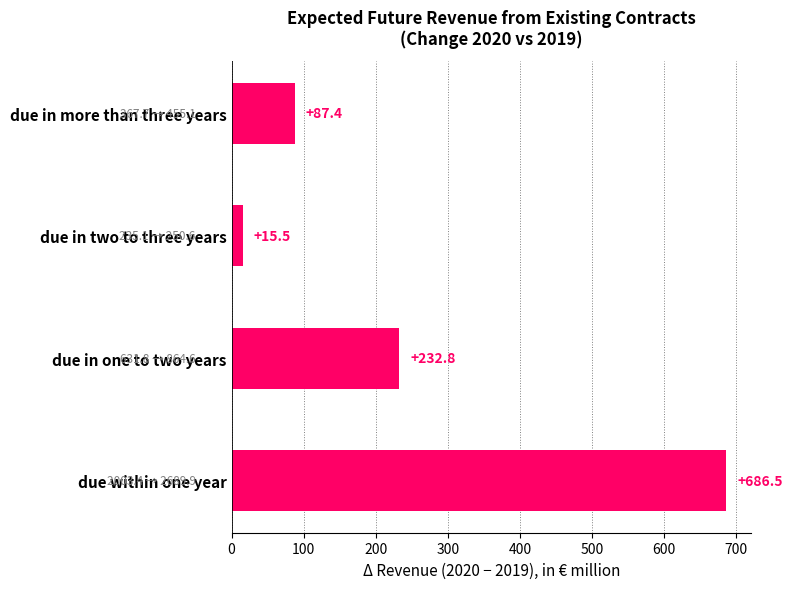

List the labels in order of value, largest first.

due within one year, due in one to two years, due in more than three years, due in two to three years